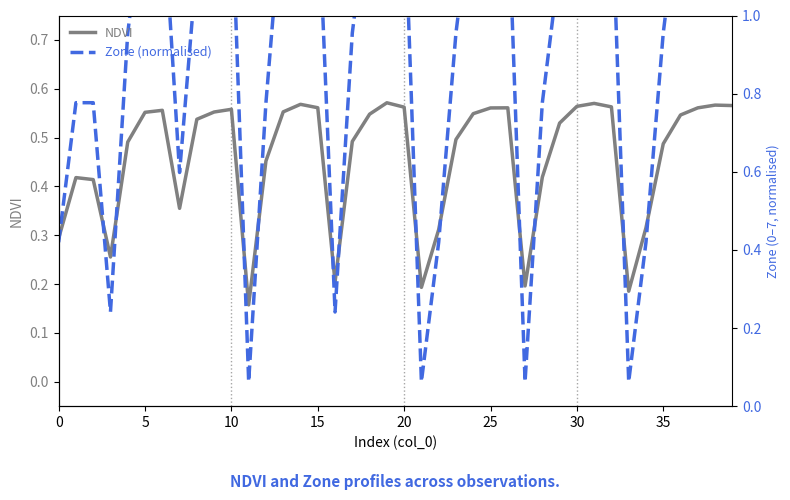

Rank the series at 21 from highest to lowest value.

NDVI, Zone (normalised)